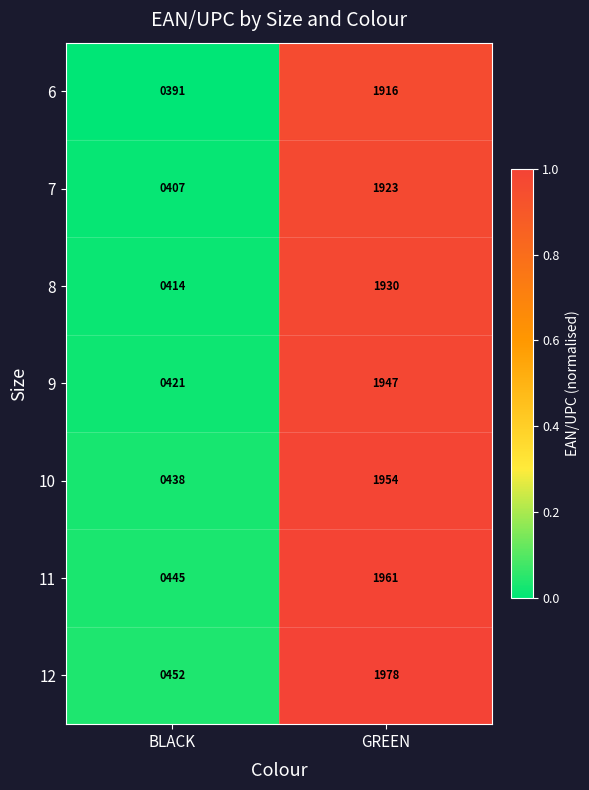

Reading left to right, list all the values displayed in this chart.

6: 391	1916
7: 407	1923
8: 414	1930
9: 421	1947
10: 438	1954
11: 445	1961
12: 452	1978